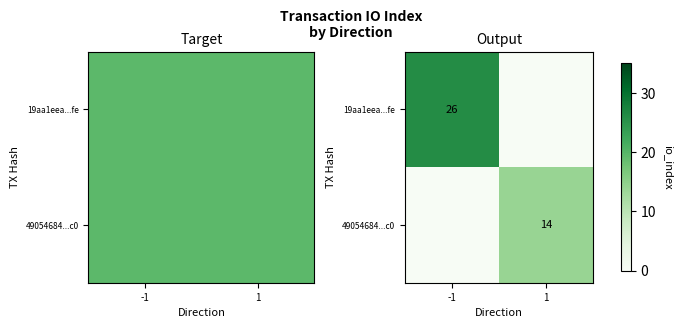

The value of 49054684...c0 at -1 is -8. True or false?

False